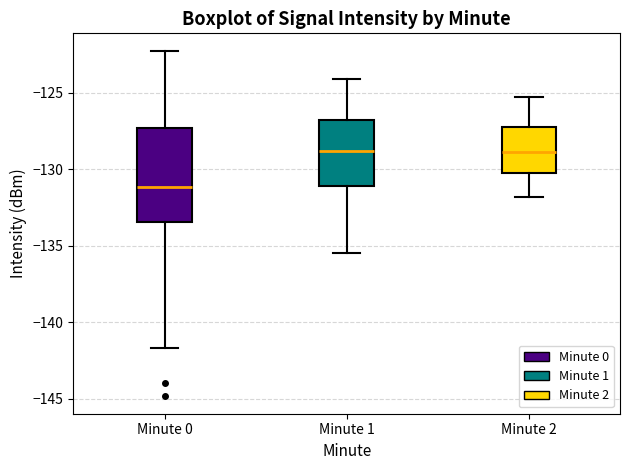

Where is the upper edge of the box for Minute 0 on the y-axis? The values are not printed on the chart, so give them approximately, as read against the axis.

-127.5